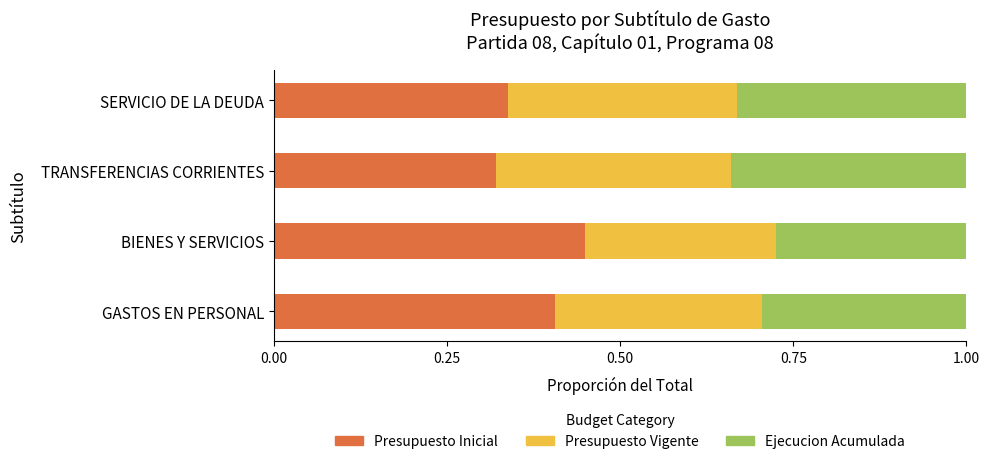

What is the total value across all series at BIENES Y SERVICIOS?

1.0